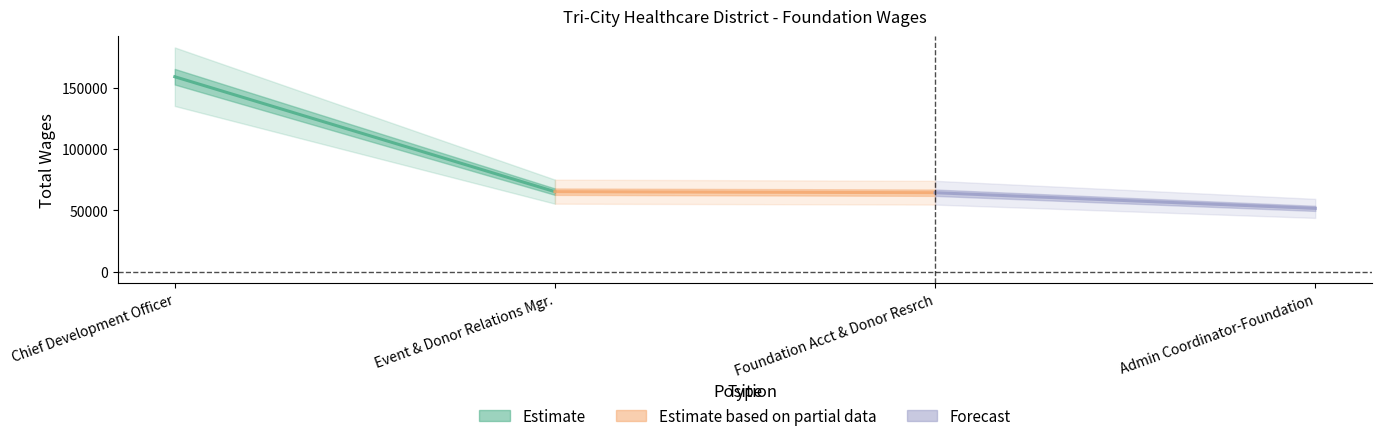

Which series has the largest range (max minus min)?

Estimate